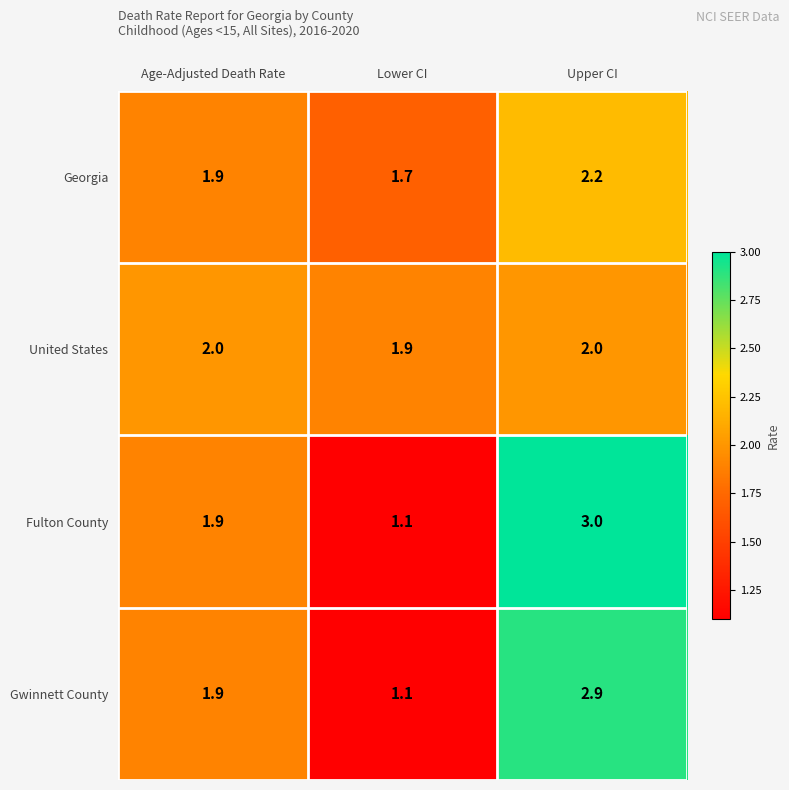

Which series has the largest total across all categories?

Fulton County